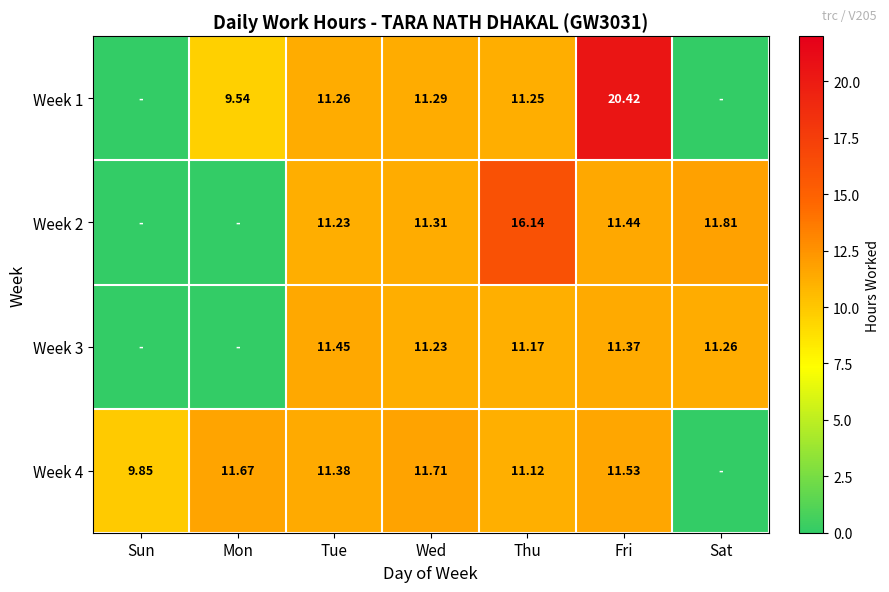

Is the value of Week 1 at Fri greater than the value of Week 4 at Mon?

Yes